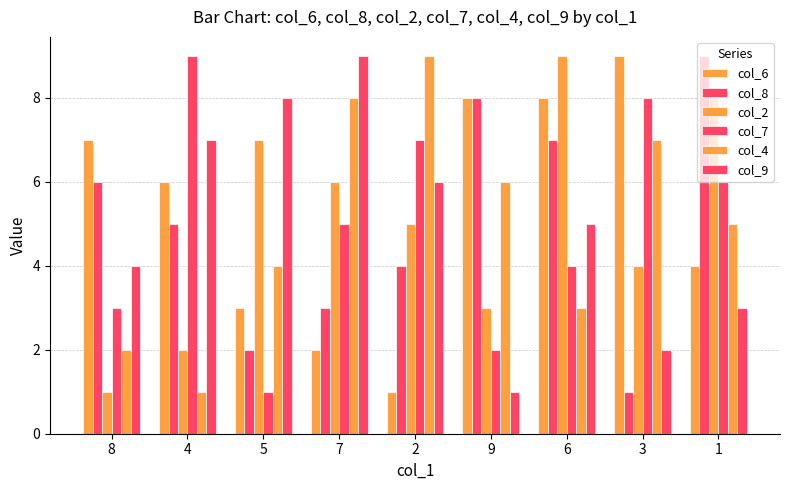

Count the number of categories in the chart.

9